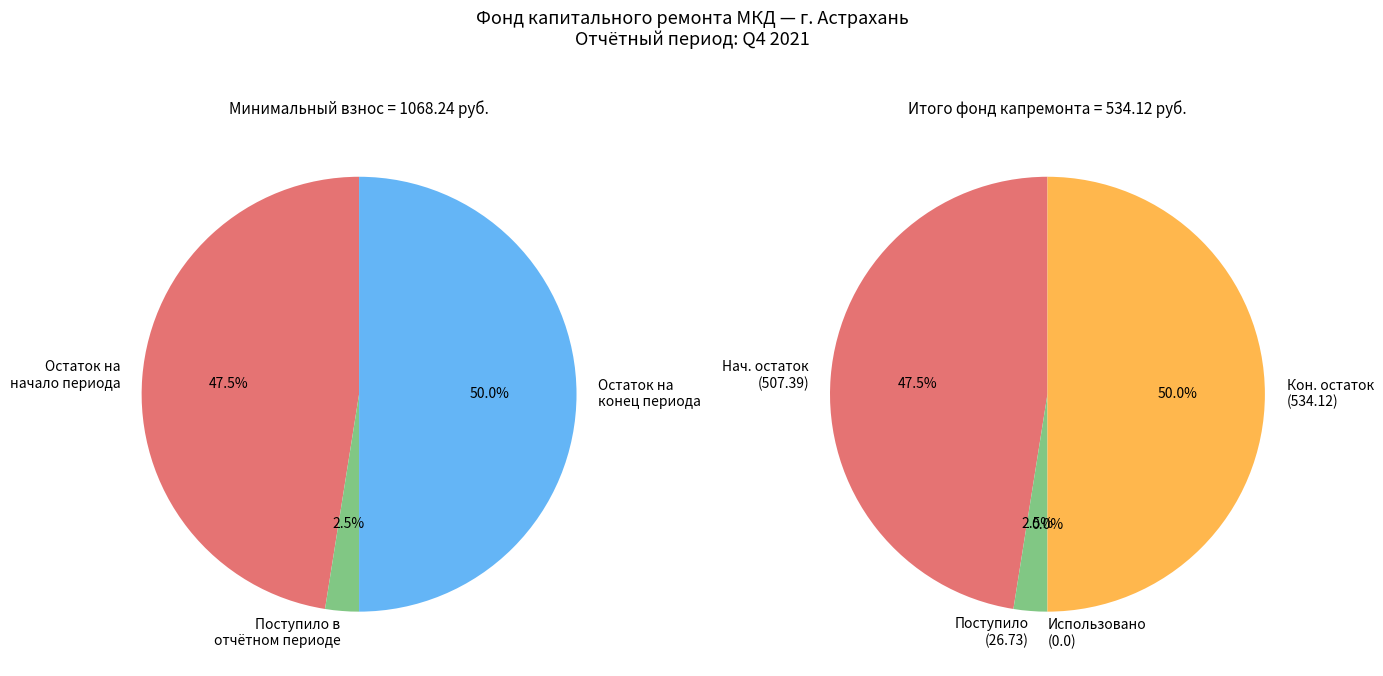

Count the number of slices in the pie.

4